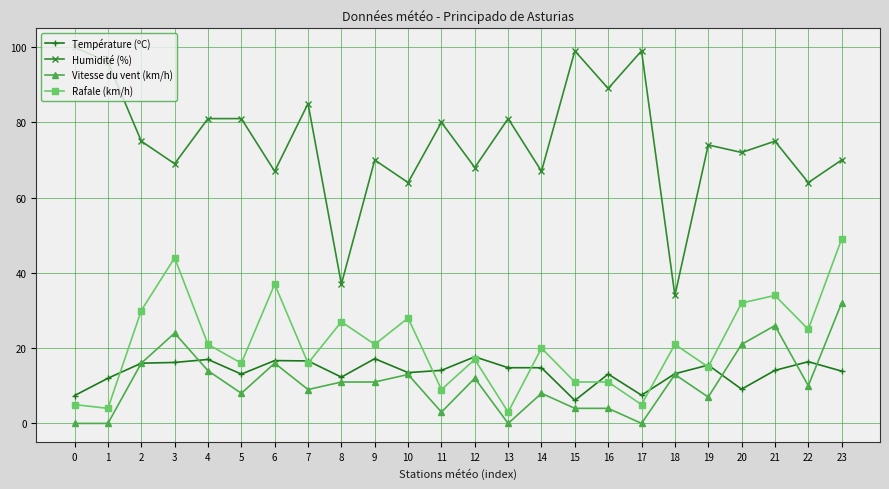

The Humidité (%) series shows 25.0 at 2. True or false?

False